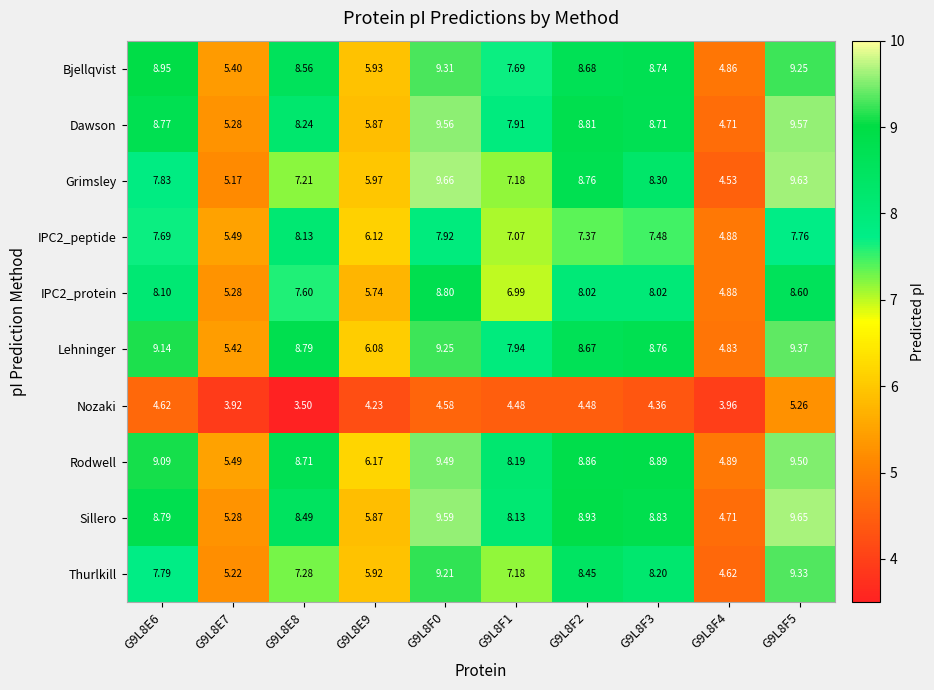

Which label corresponds to the largest value in the chart?

G9L8F0